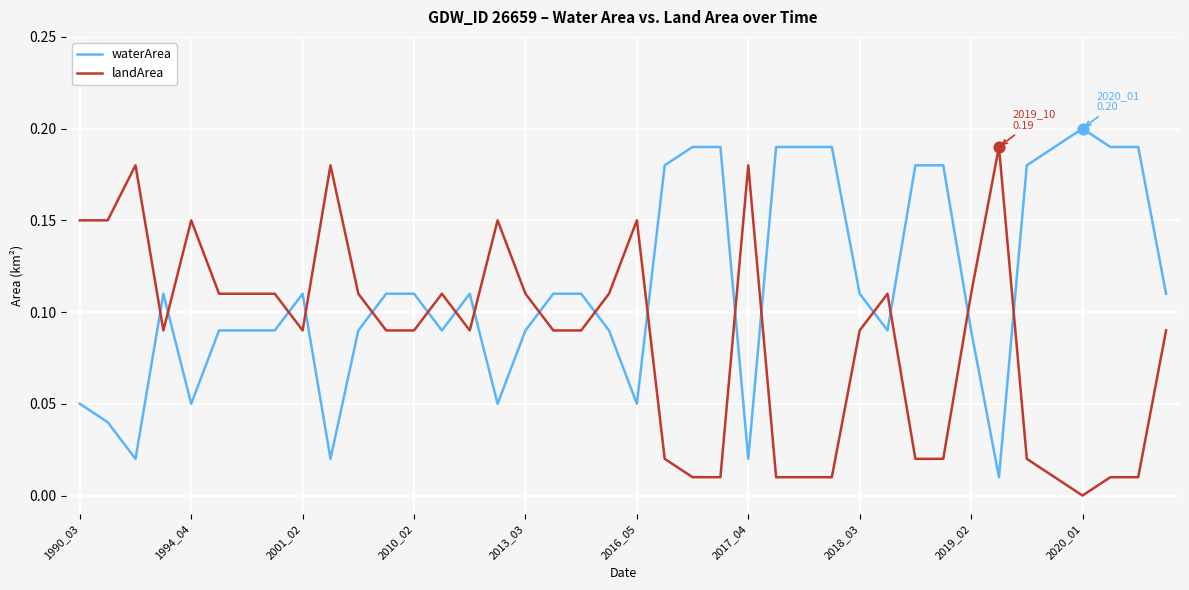

List the series in order of their overall mean, lowest first.

landArea, waterArea